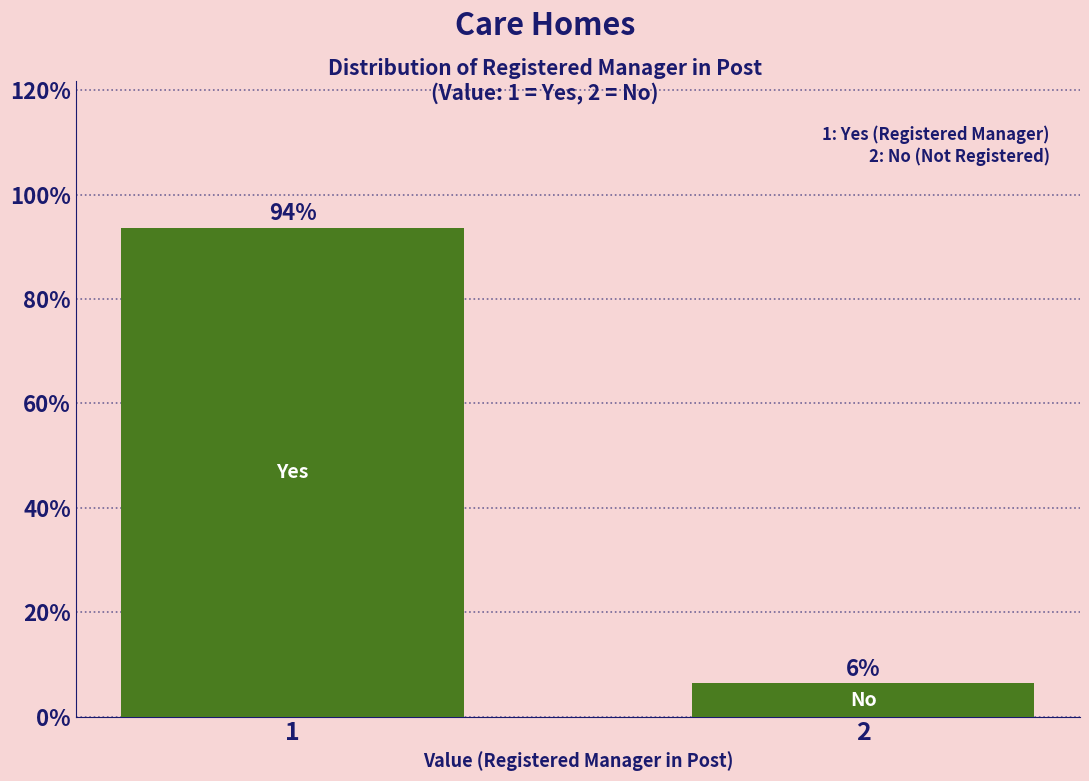

Is it true that the value at 1 is 93.7?

True